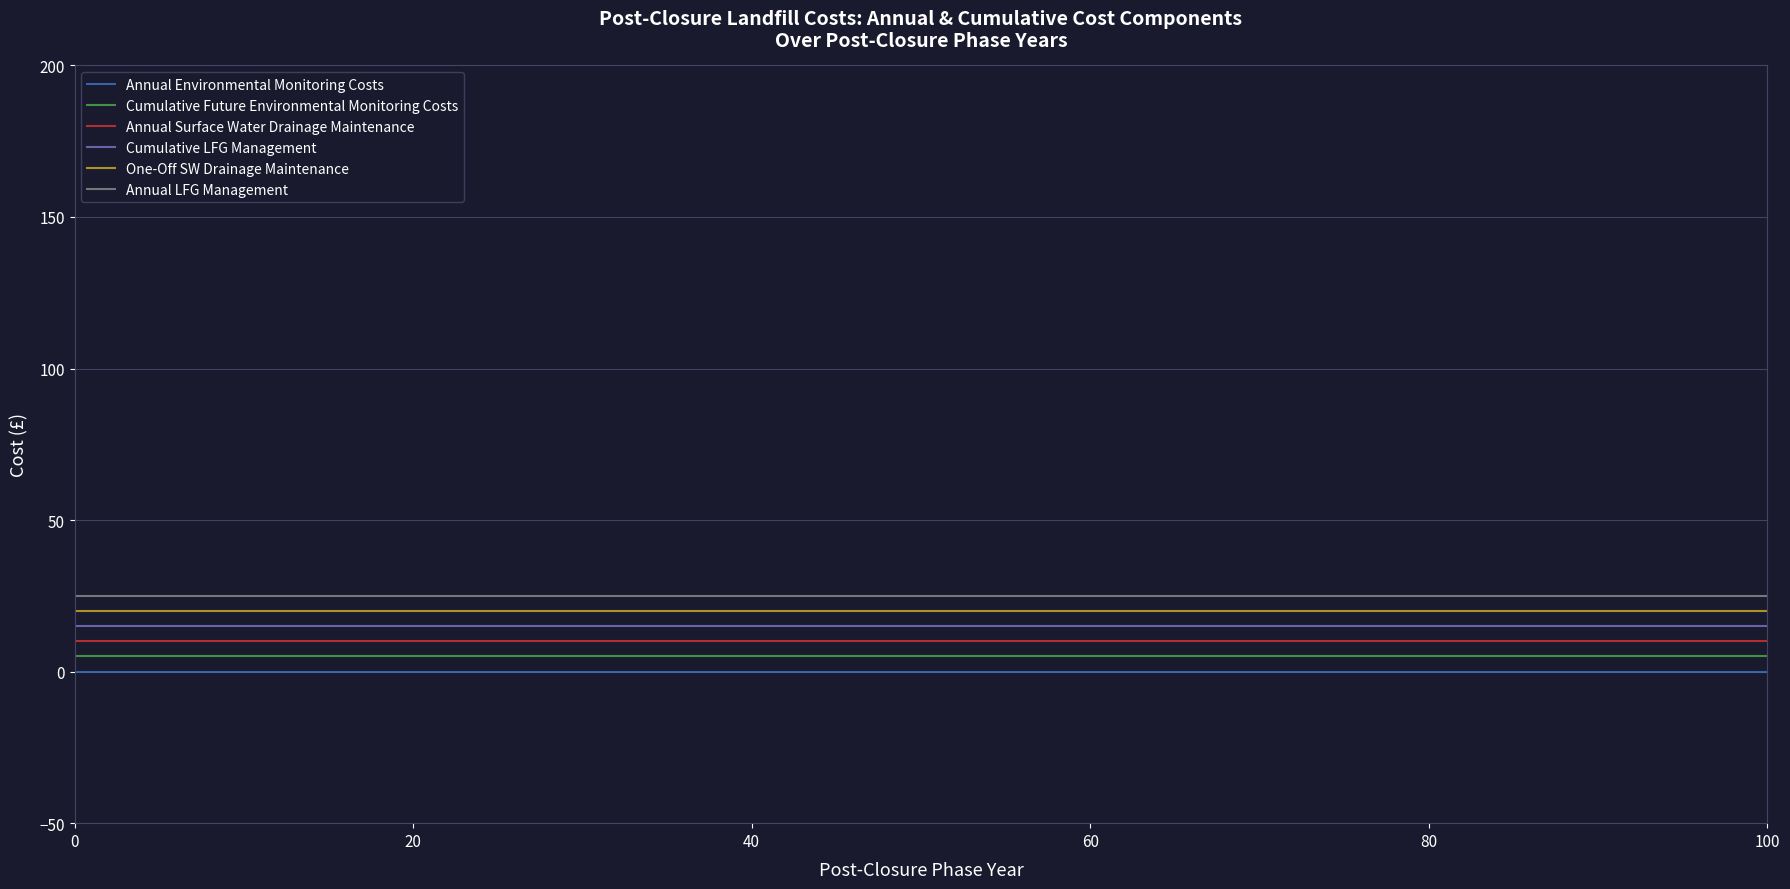

True or false: Cumulative LFG Management and One-Off SW Drainage Maintenance cross at least once.

False